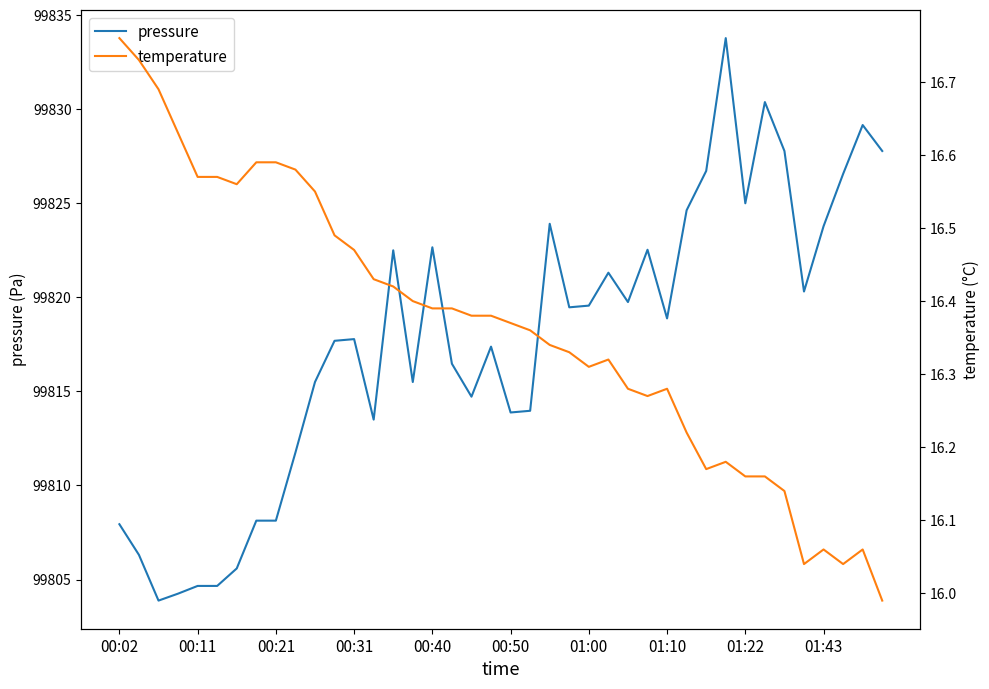

What is the difference between the second highest and second lowest values in the pressure series?

26.1